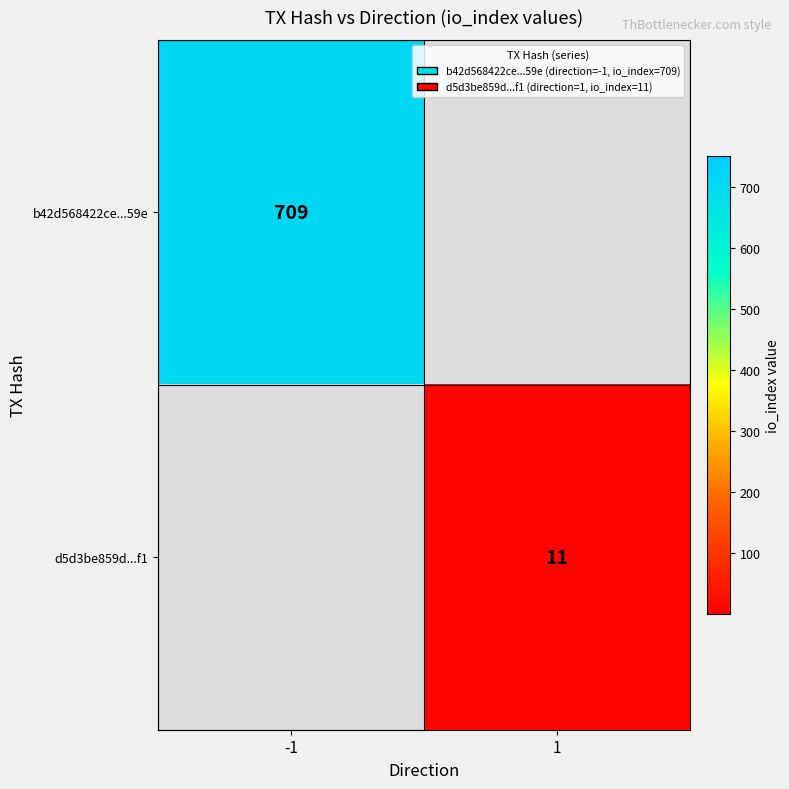

Which label corresponds to the smallest value in the chart?

1